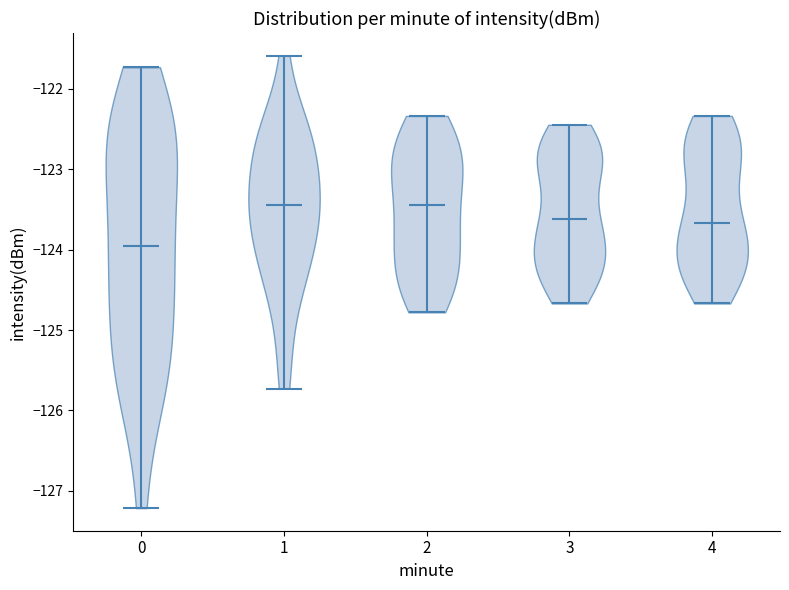

Which violin has the lowest median line?

0